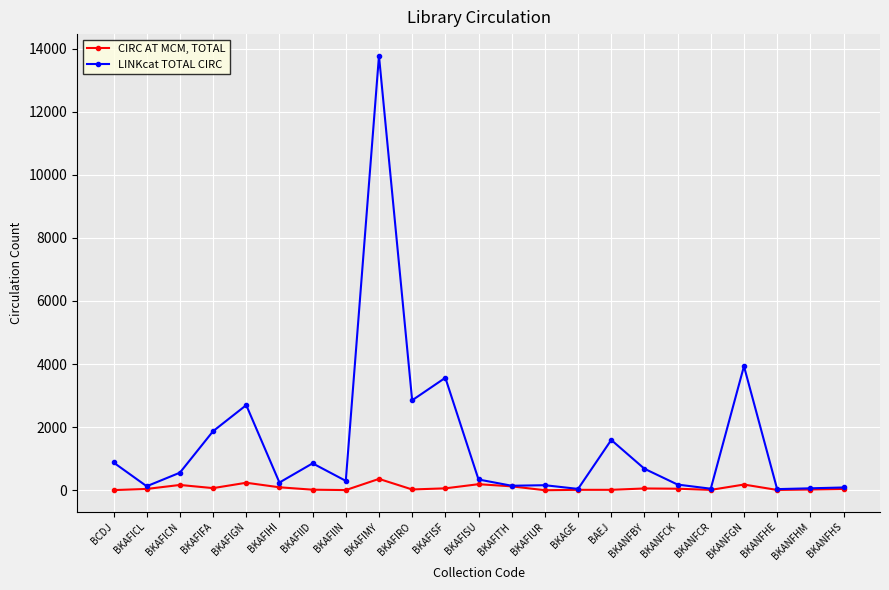

What is the spread (max minus min) of values at BKANFGN?

3751